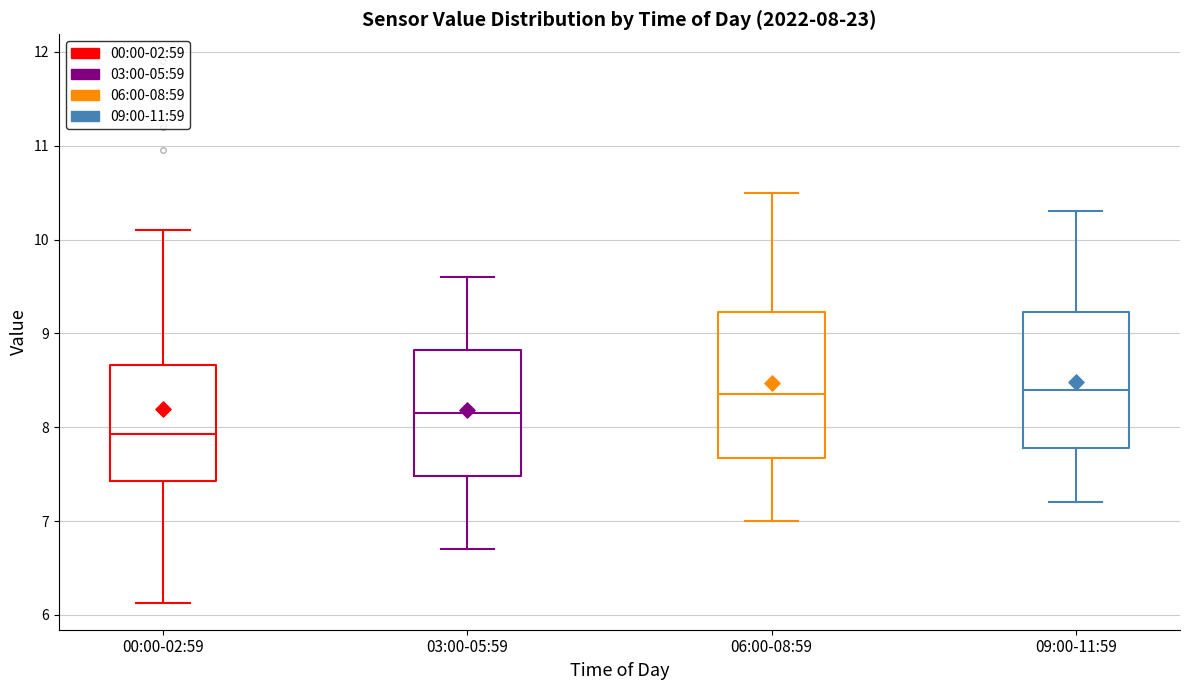

Which box has the lowest median line?

00:00-02:59